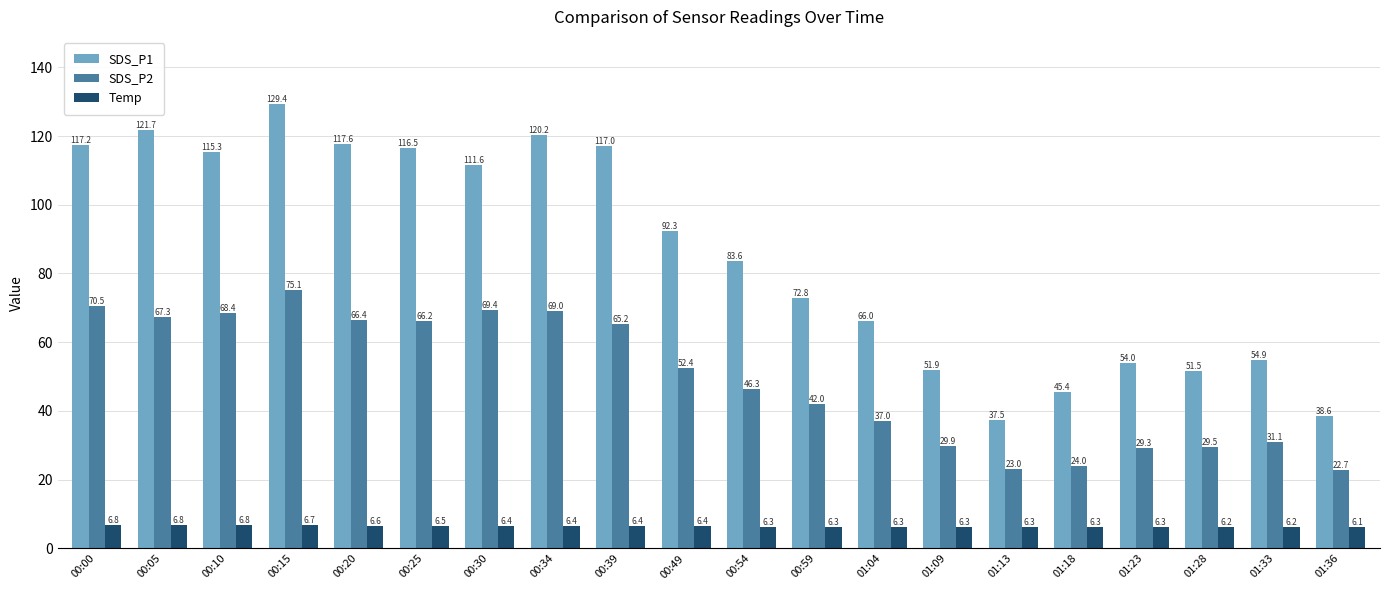

What is the sum of the SDS_P2 values at 00:34 and 00:00?

139.5